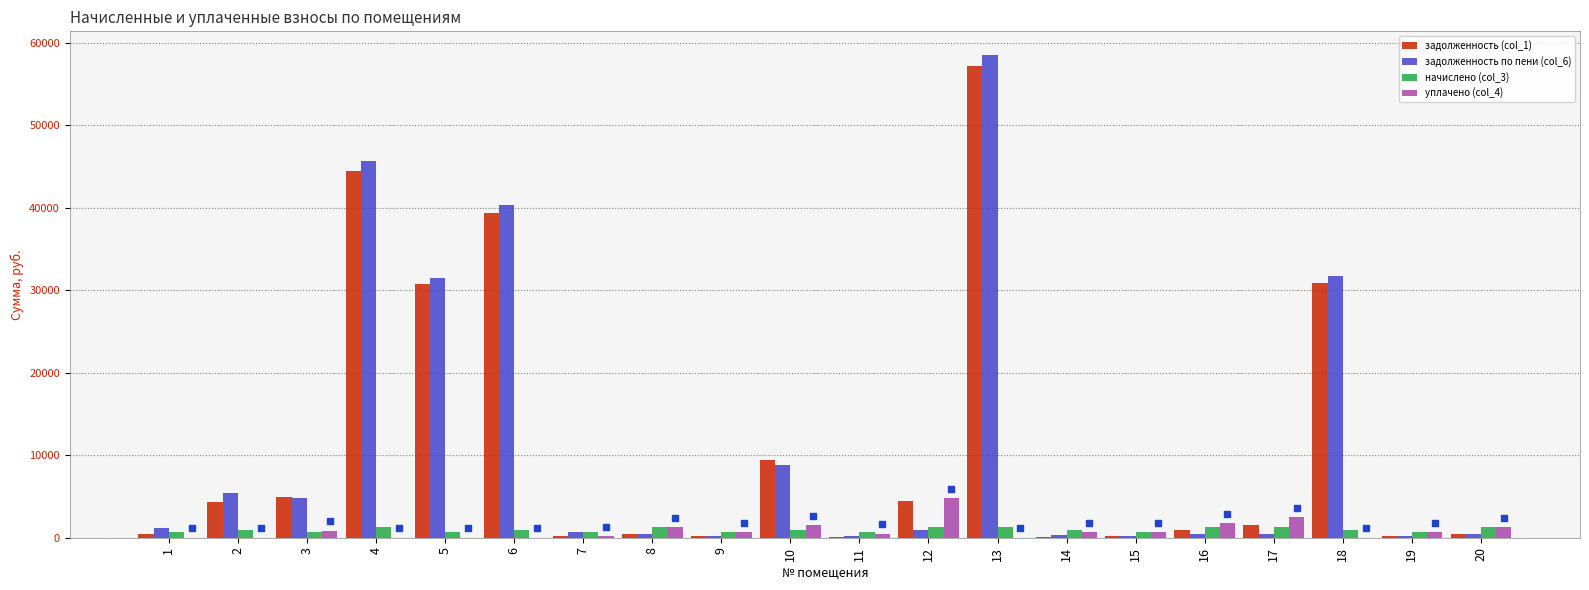

Which series has the largest Y range (max minus min)?

задолженность по пени (col_6)